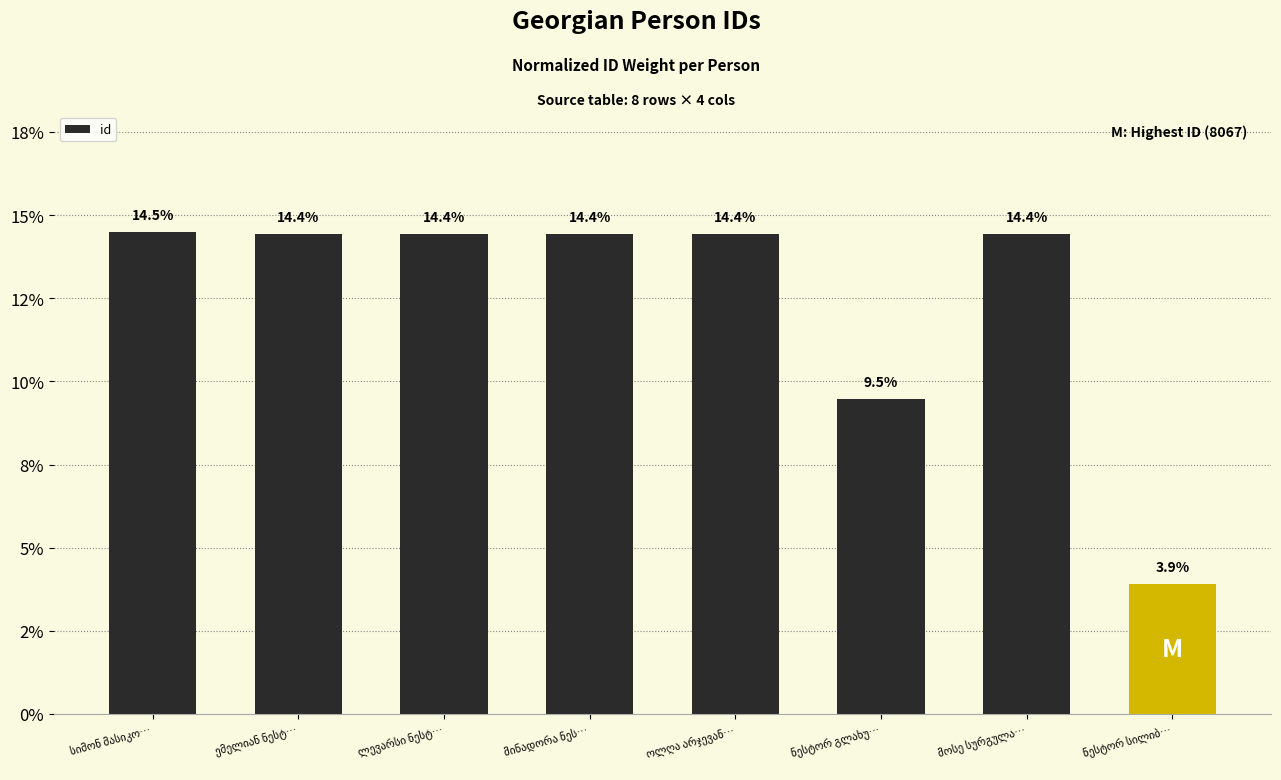

What is the label of the 5th bar from the left?

ოლღა არჯევან…